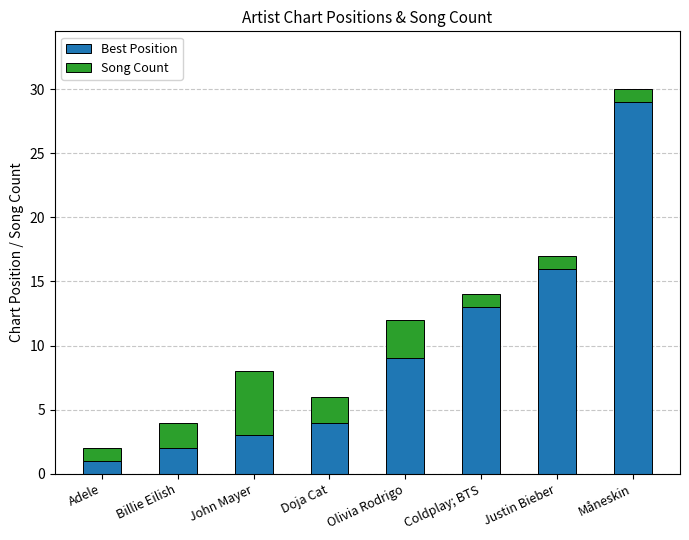

How many categories are shown in the chart?

8